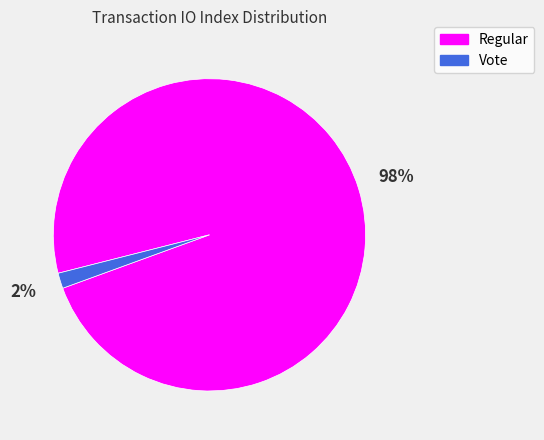

Is there a majority slice in this chart?

Yes